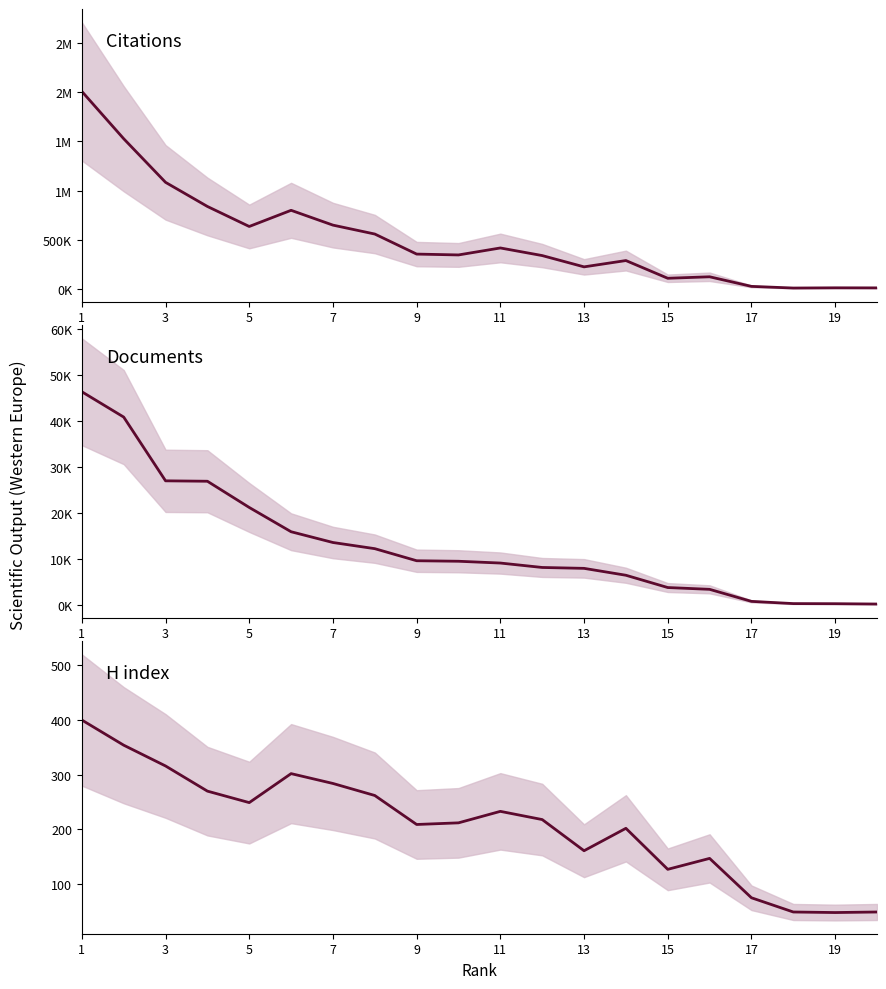

Which series has the widest spread of values?

Citations